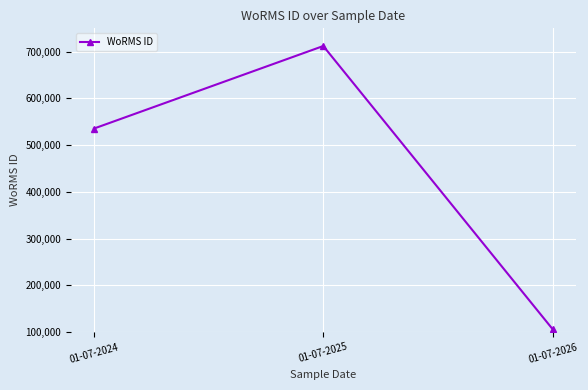

Reading left to right, extract all data points from this chart.

535477	712167	106215